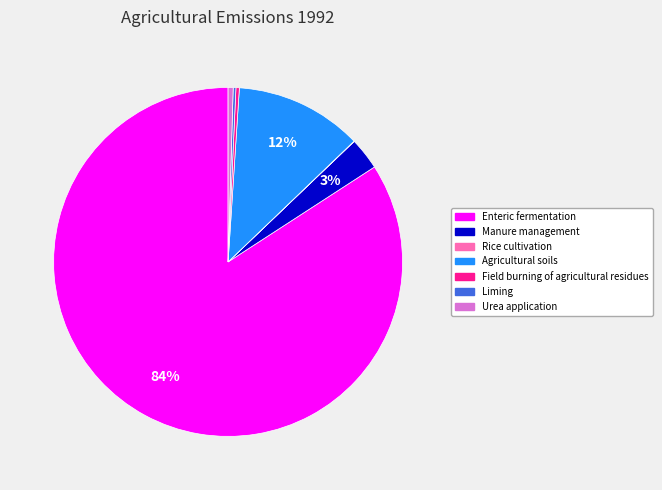

Between Field burning of agricultural residues and Agricultural soils, which is larger?

Agricultural soils